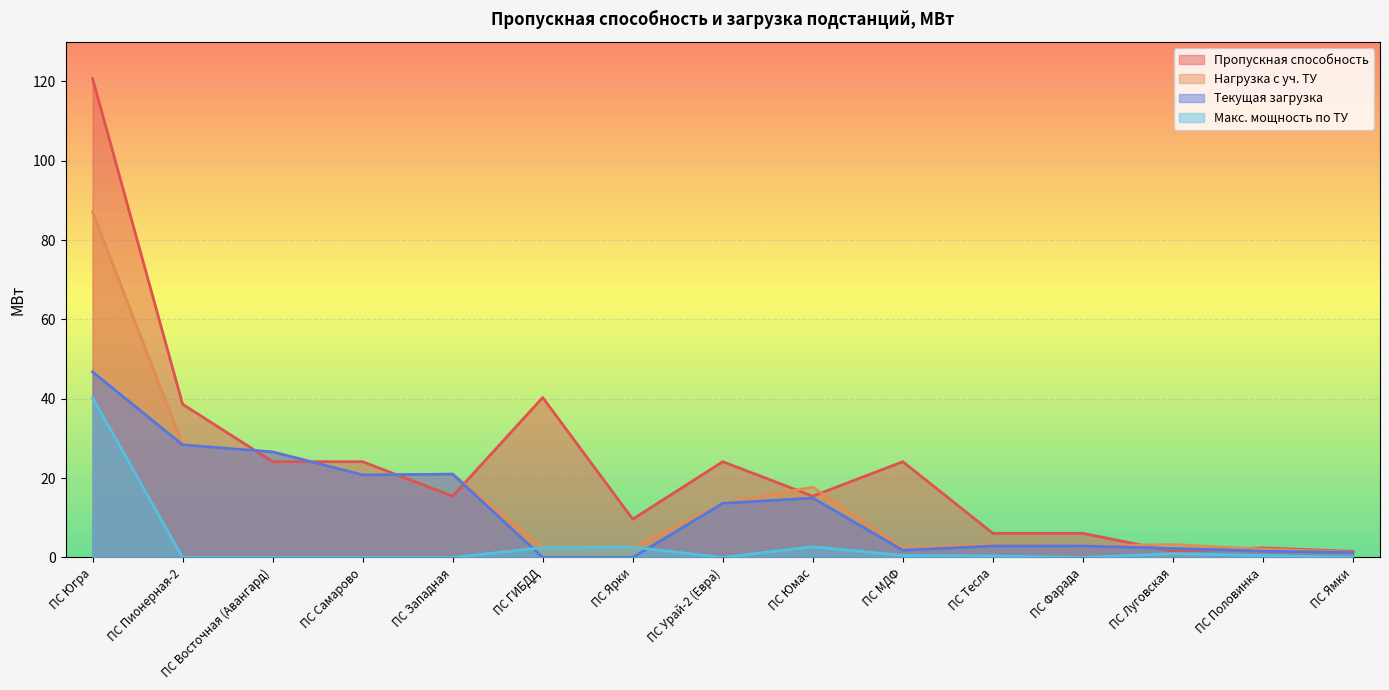

Reading right to left, what are all the values shown in this chart?

Пропускная способность: ПС Ямки=1.5	ПС Половинка=2.4	ПС Луговская=1.5	ПС Фарада=6.1	ПС Тесла=6.1	ПС МДФ=24.1	ПС Юмас=15.5	ПС Урай-2 (Евра)=24.1	ПС Ярки=9.7	ПС ГИБДД=40.3	ПС Западная=15.5	ПС Самарово=24.1	ПС Восточная (Авангард)=24.1	ПС Пионерная-2=38.6	ПС Югра=120.8
Нагрузка с уч. ТУ: ПС Ямки=1.3	ПС Половинка=2.1	ПС Луговская=3.3	ПС Фарада=2.9	ПС Тесла=3.3	ПС МДФ=2.4	ПС Юмас=17.7	ПС Урай-2 (Евра)=13.6	ПС Ярки=2.6	ПС ГИБДД=2.5	ПС Западная=21.0	ПС Самарово=20.8	ПС Восточная (Авангард)=26.6	ПС Пионерная-2=28.4	ПС Югра=87.1
Текущая загрузка: ПС Ямки=1.2	ПС Половинка=1.6	ПС Луговская=2.3	ПС Фарада=2.9	ПС Тесла=2.9	ПС МДФ=1.8	ПС Юмас=15.0	ПС Урай-2 (Евра)=13.6	ПС Ярки=0.0	ПС ГИБДД=0.0	ПС Западная=21.0	ПС Самарово=20.8	ПС Восточная (Авангард)=26.6	ПС Пионерная-2=28.4	ПС Югра=46.8
Макс. мощность по ТУ: ПС Ямки=0.1	ПС Половинка=0.5	ПС Луговская=1.0	ПС Фарада=0.0	ПС Тесла=0.4	ПС МДФ=0.5	ПС Юмас=2.7	ПС Урай-2 (Евра)=0.0	ПС Ярки=2.6	ПС ГИБДД=2.5	ПС Западная=0.0	ПС Самарово=0.0	ПС Восточная (Авангард)=0.0	ПС Пионерная-2=0.0	ПС Югра=40.3